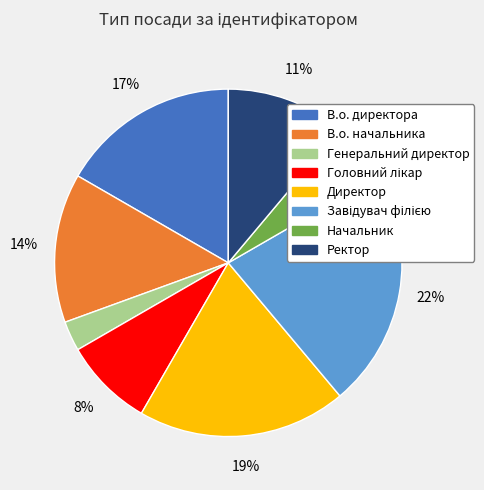

Which has a higher value, Генеральний директор or Начальник?

Начальник